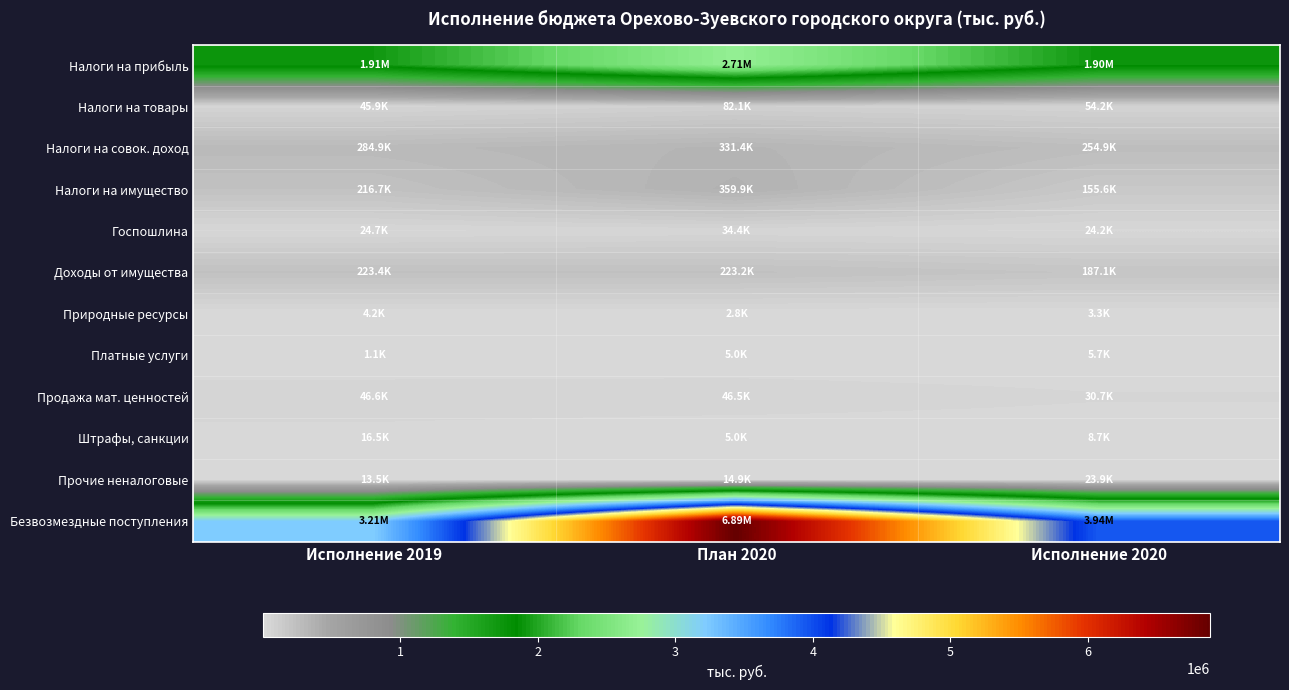

Between Исполнение 2019 and Исполнение 2020, which series saw the biggest shift?

Безвозмездные поступления